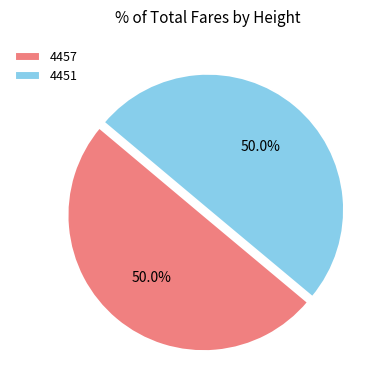

True or false: 4457 accounts for 50% of the total.

True